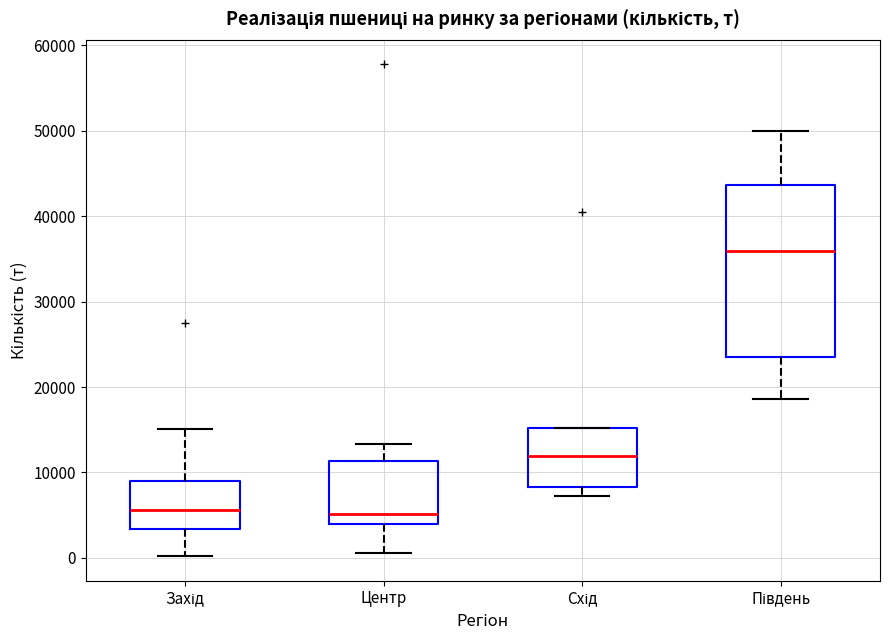

Where does the upper whisker of the box for Південь end on the y-axis? The values are not printed on the chart, so give them approximately, as read against the axis.

50000